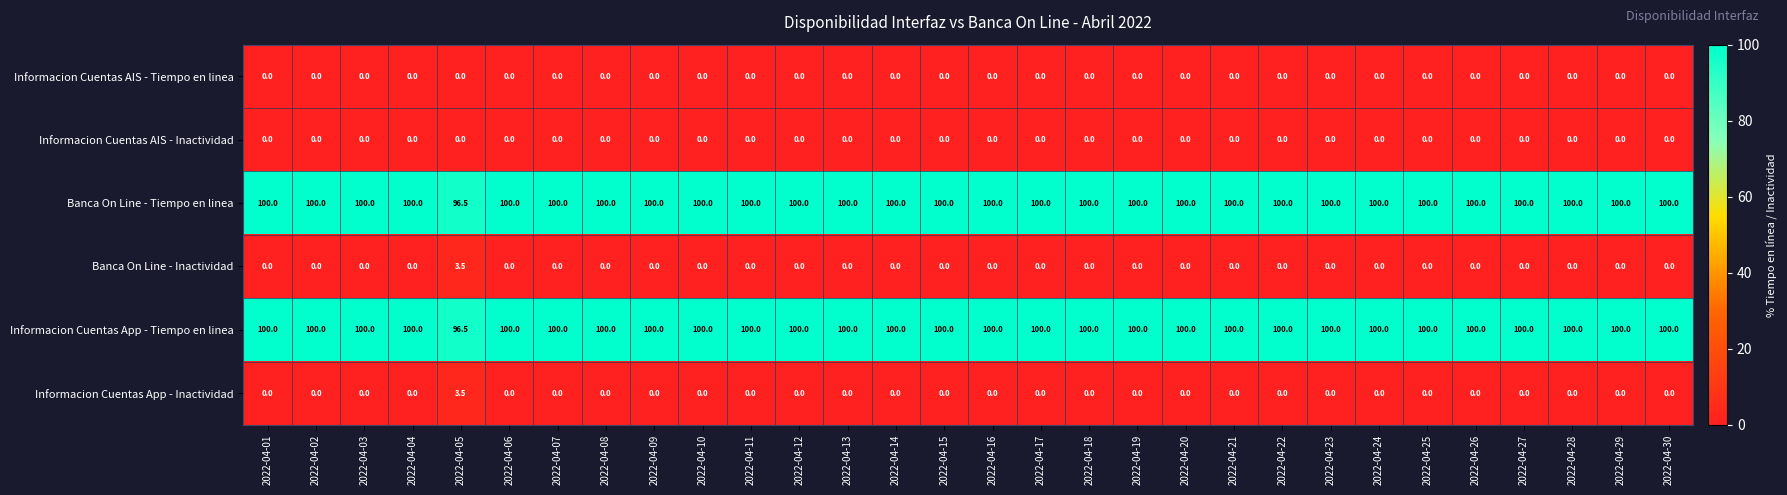

What is the total value across all series at 2022-04-26?

200.0